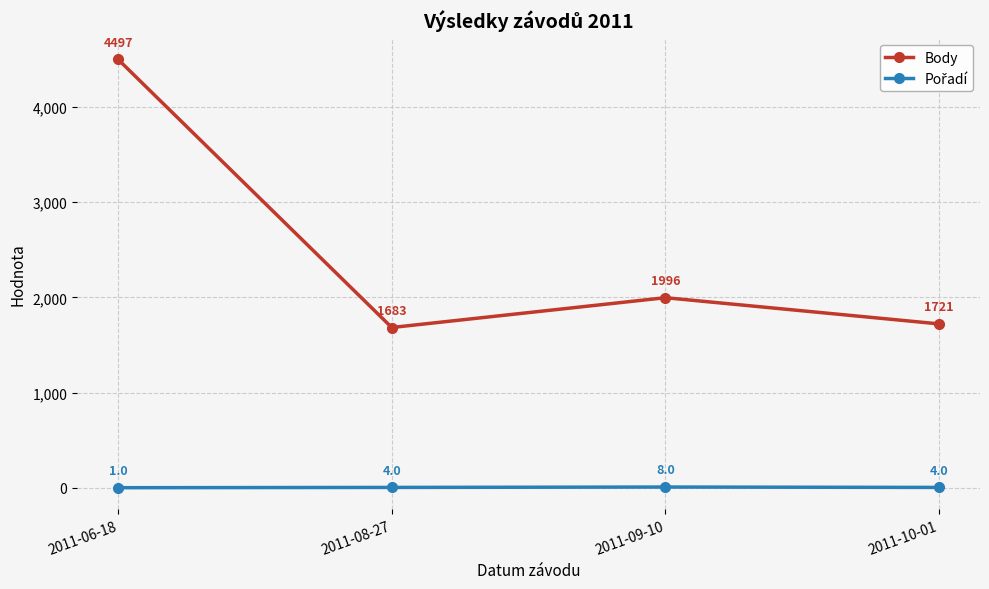

Which series has the largest range (max minus min)?

Body